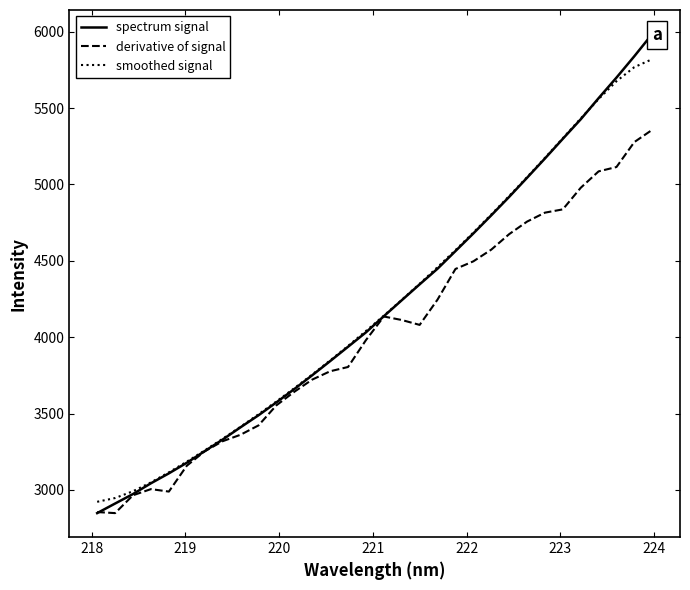

What is the maximum value for smoothed signal?

5820.4